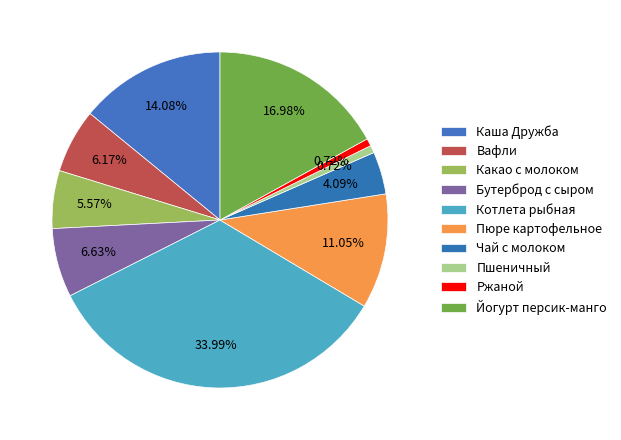

Between Йогурт персик-манго and Чай с молоком, which is larger?

Йогурт персик-манго